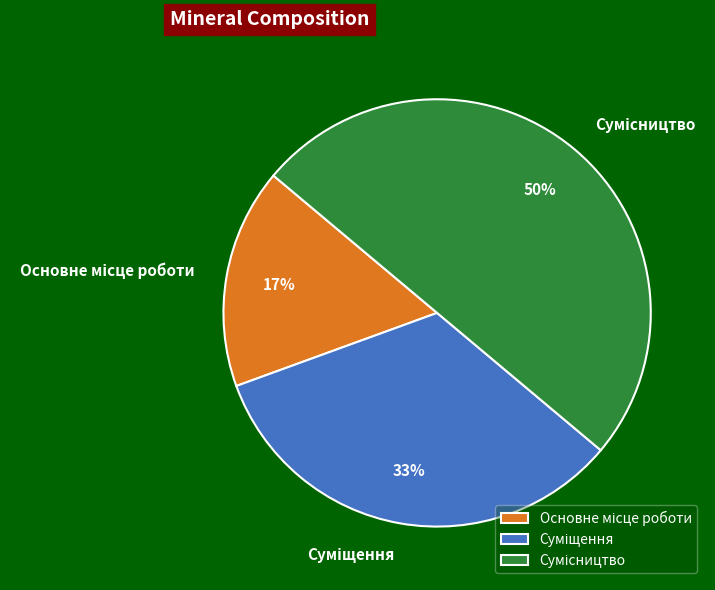

To the nearest percent, what is the average slice percentage?

33%